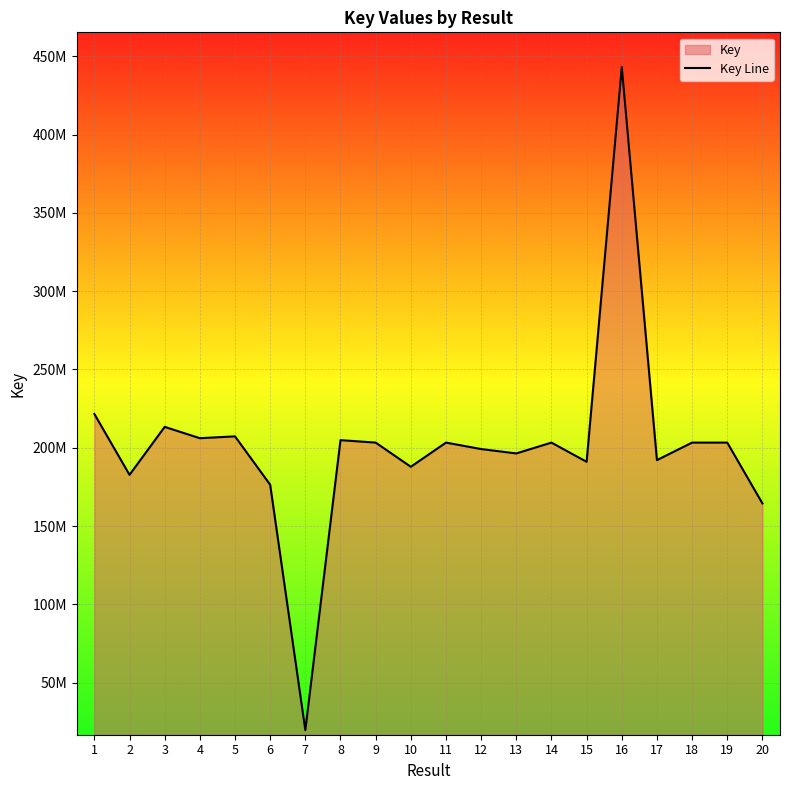

How many distinct data groups are displayed?

1